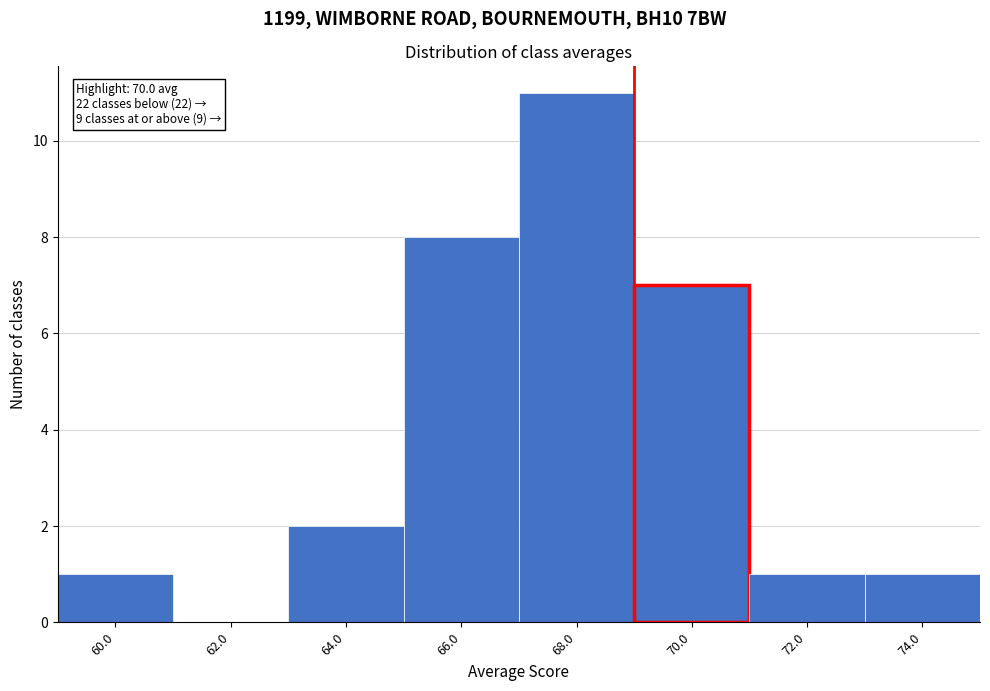

Reading left to right, transcribe all the data shown in this chart.

60.0=1	62.0=0	64.0=2	66.0=8	68.0=11	70.0=7	72.0=1	74.0=1